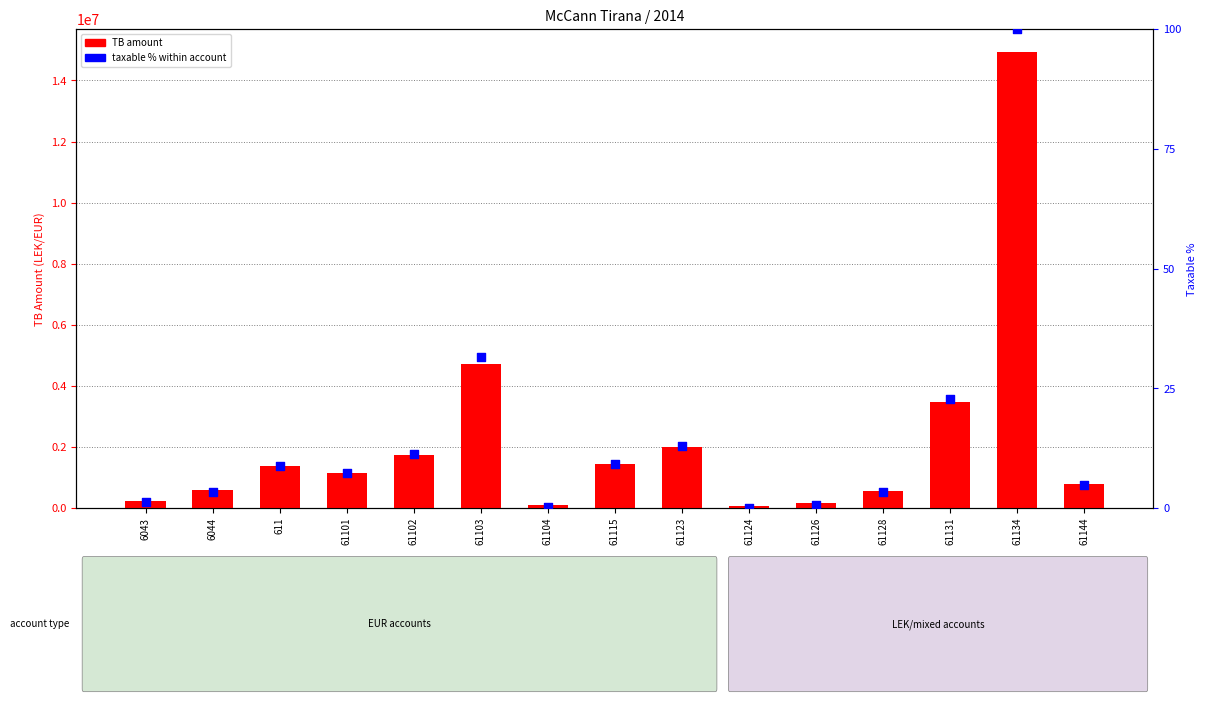

Which series has the largest Y range (max minus min)?

TB amount